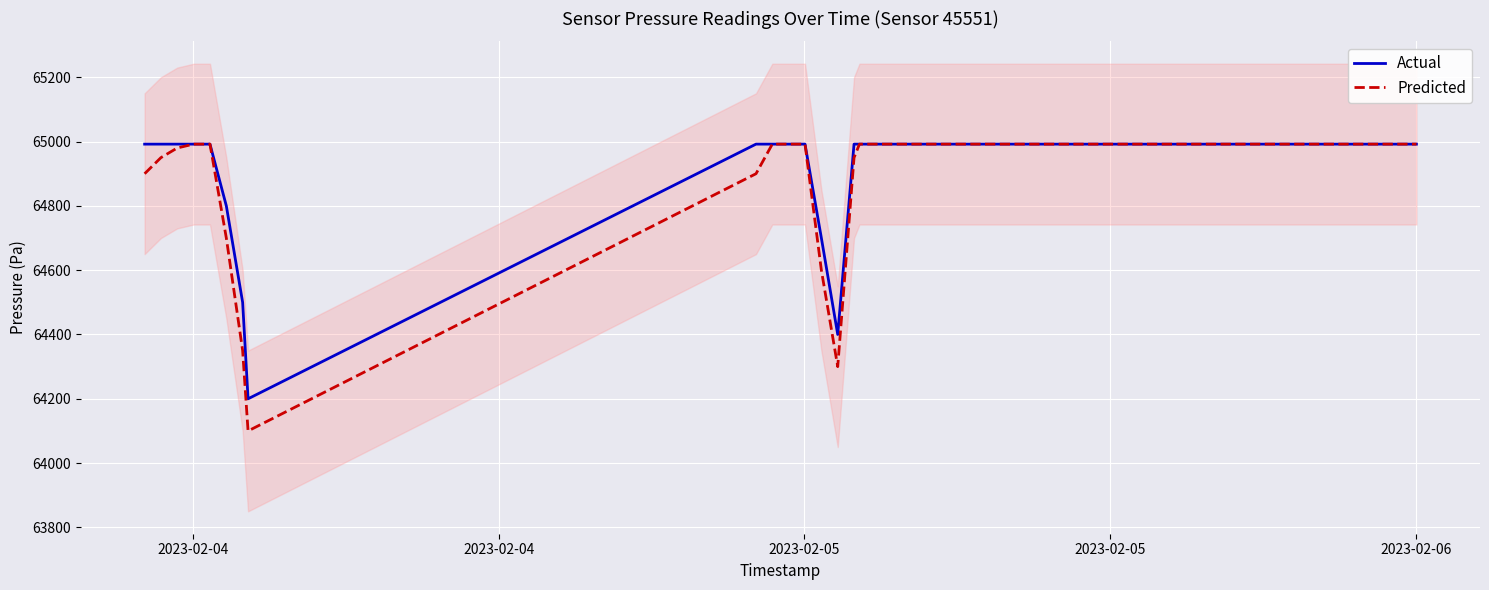

At how many categories does at least one series exceed 64481?

16